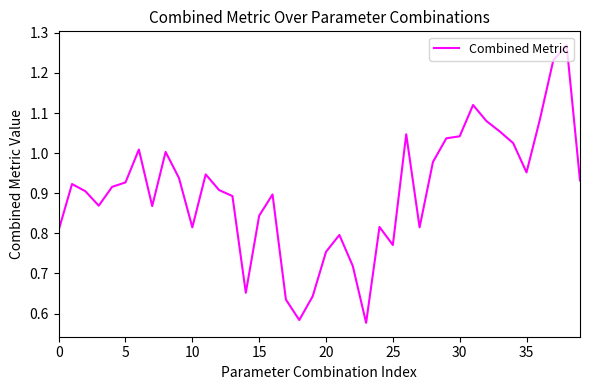

What is the value of the 36th point from the left?

0.9